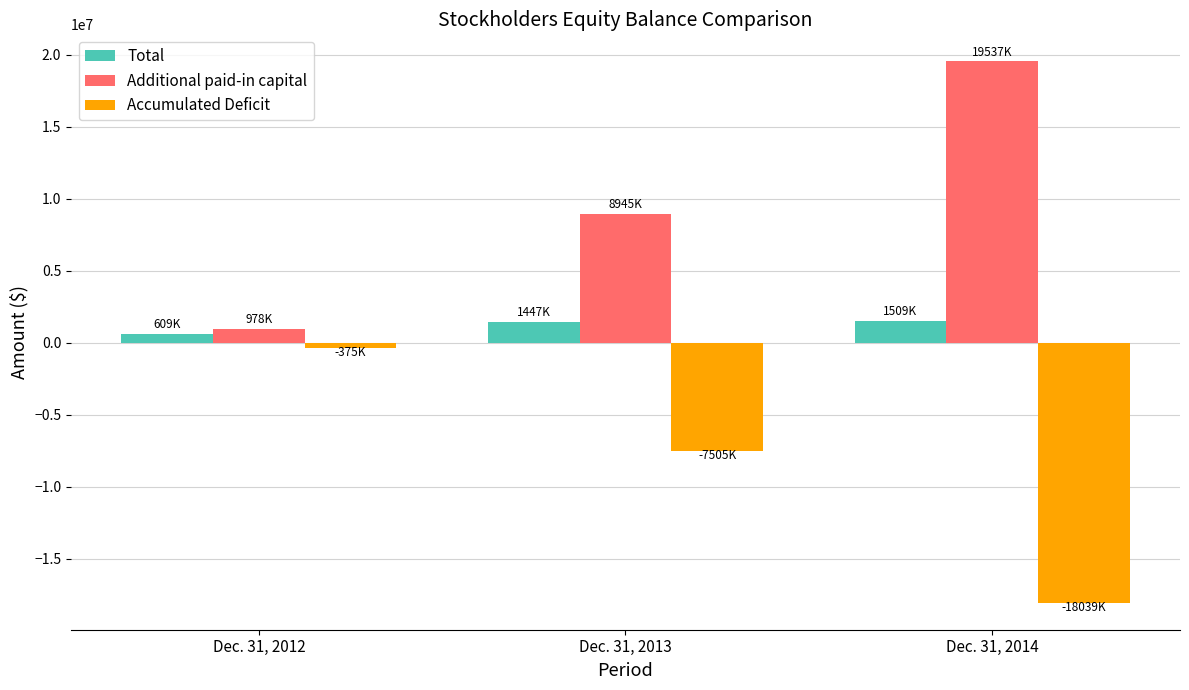

True or false: Additional paid-in capital has a value of 19537000 at Dec. 31, 2014.

True